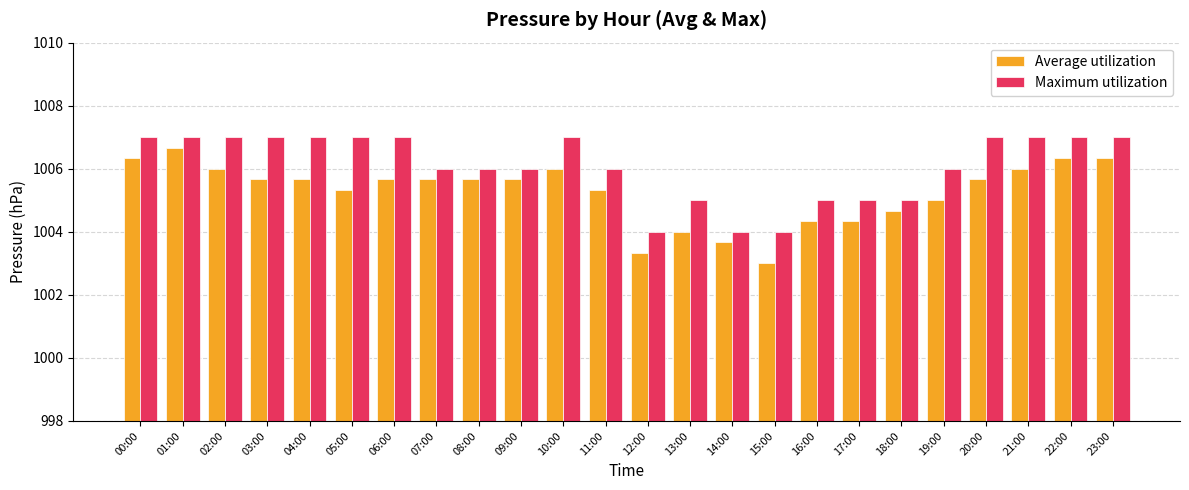

True or false: Maximum utilization has a value of 1319.1 at 04:00.

False